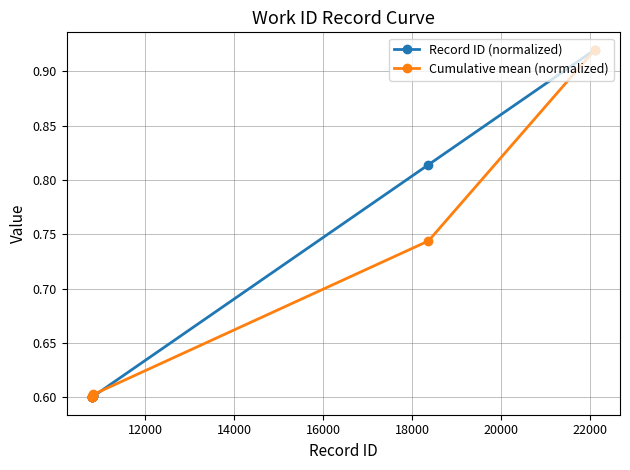

At how many categories does at least one series exceed 0?

10